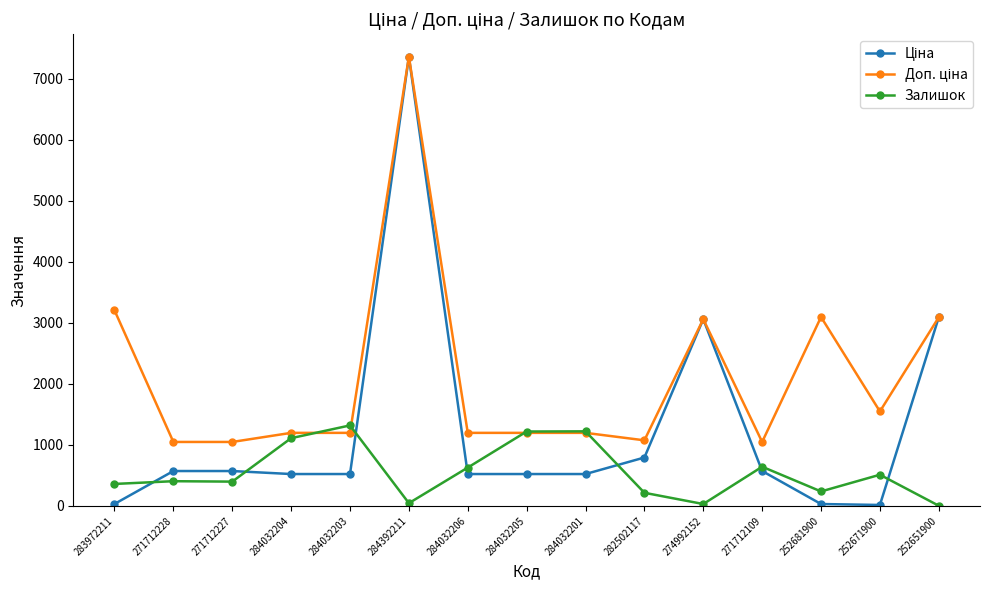

At which category is the sum across all series the highest?

284392211